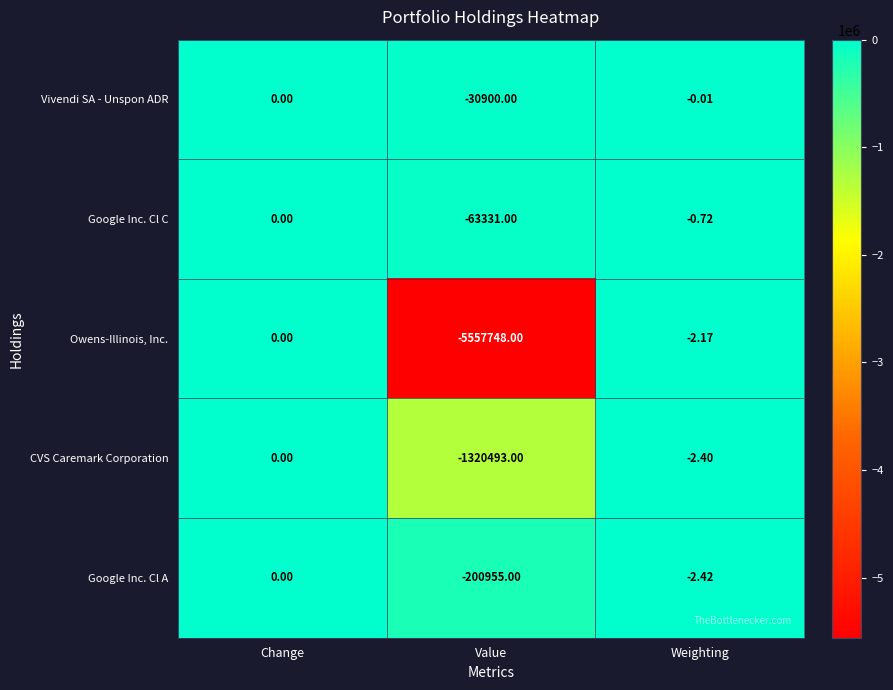

At Weighting, list the series in order from largest to smallest.

Vivendi SA - Unspon ADR, Google Inc. Cl C, Owens-Illinois, Inc., CVS Caremark Corporation, Google Inc. Cl A